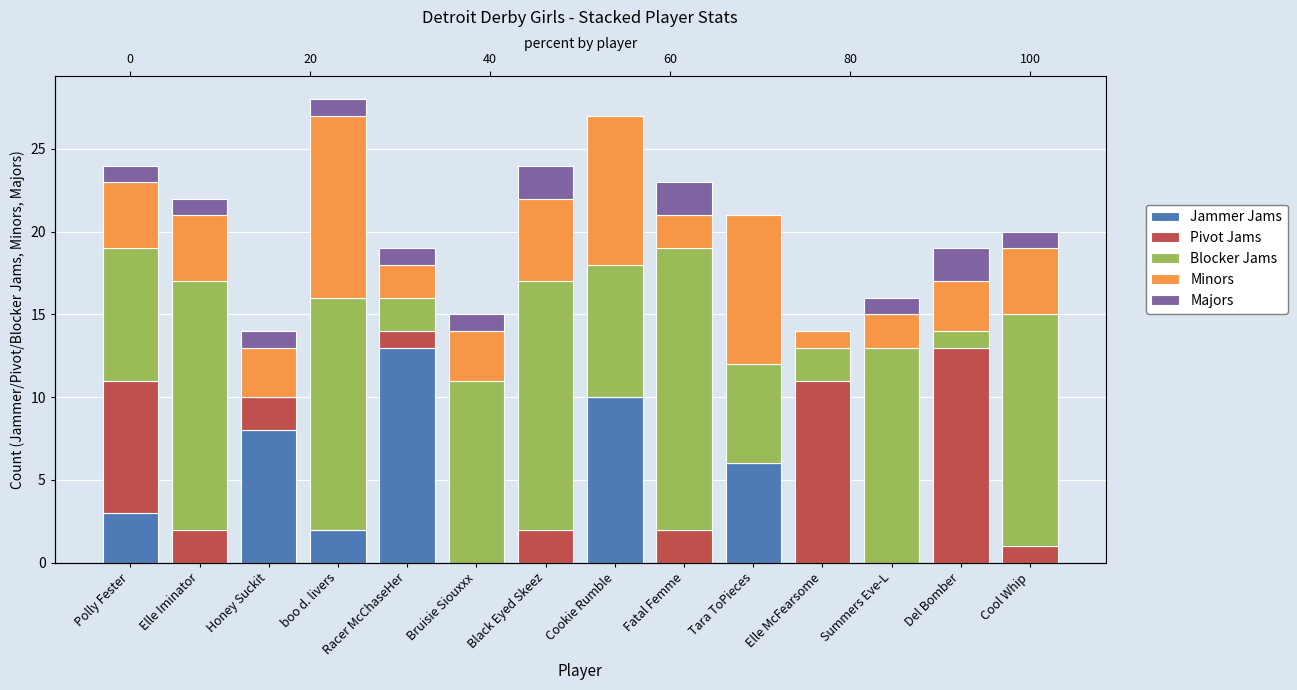

What is the label of the 7th bar from the right?

Cookie Rumble